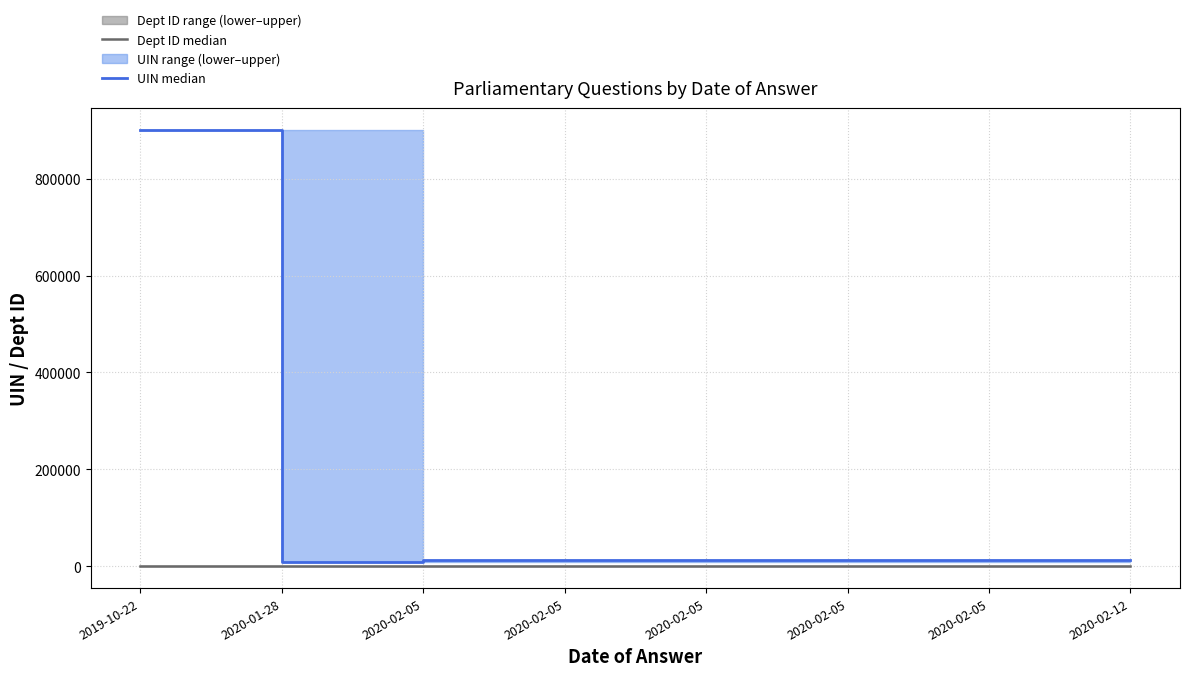

Where is Dept ID median nearest to the value 109?

2020-02-05